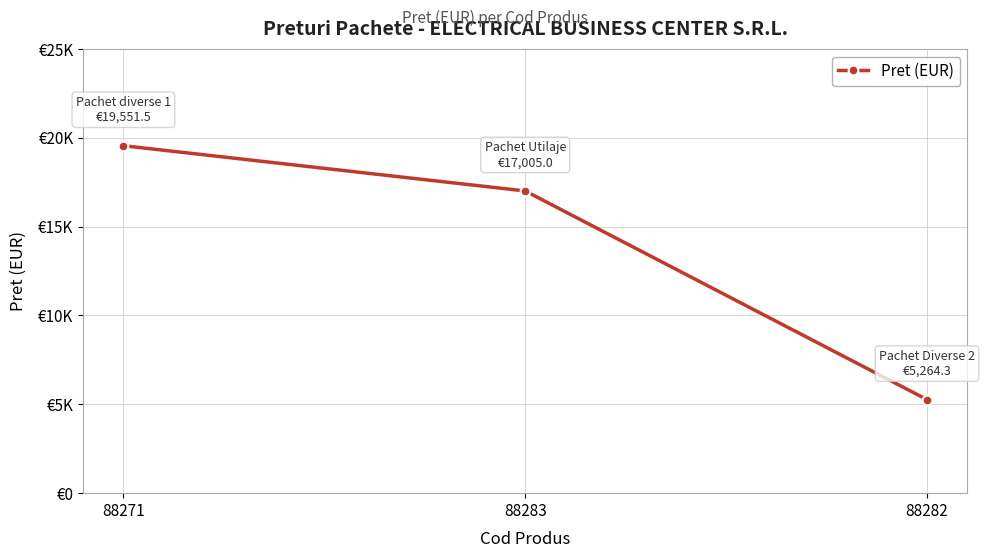

What is the greatest value displayed?

19551.5